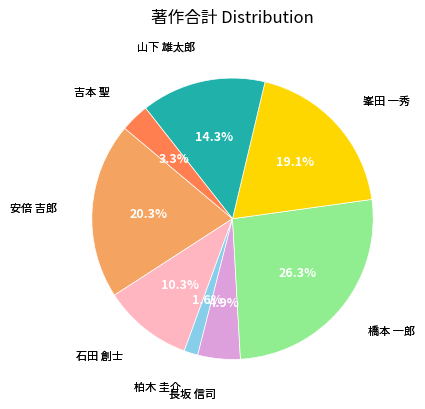

Does any single category account for the majority?

No